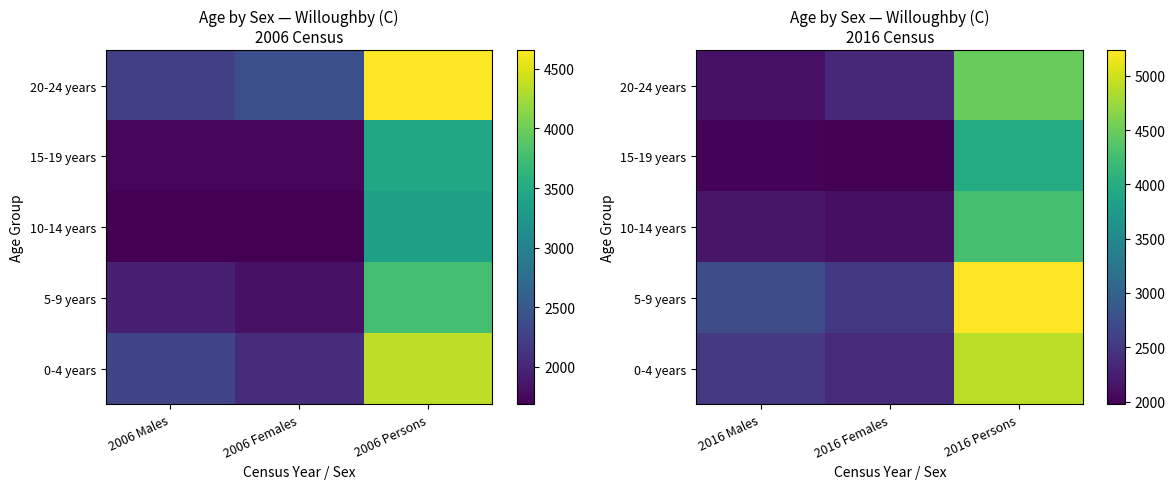

What is the sum of all 10-14 years values?

8553